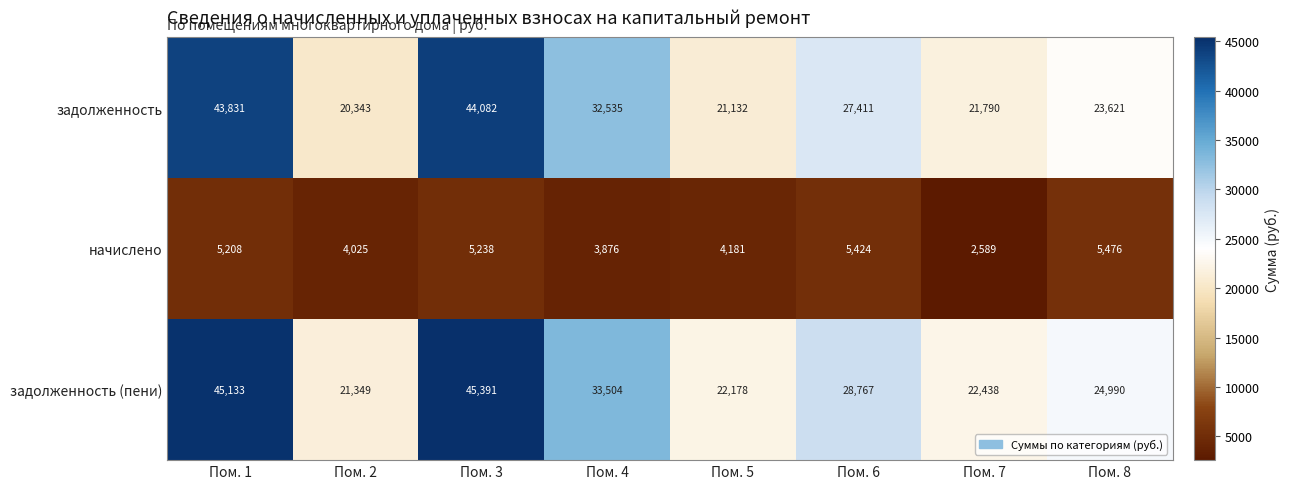

Count the number of data series in this chart.

3